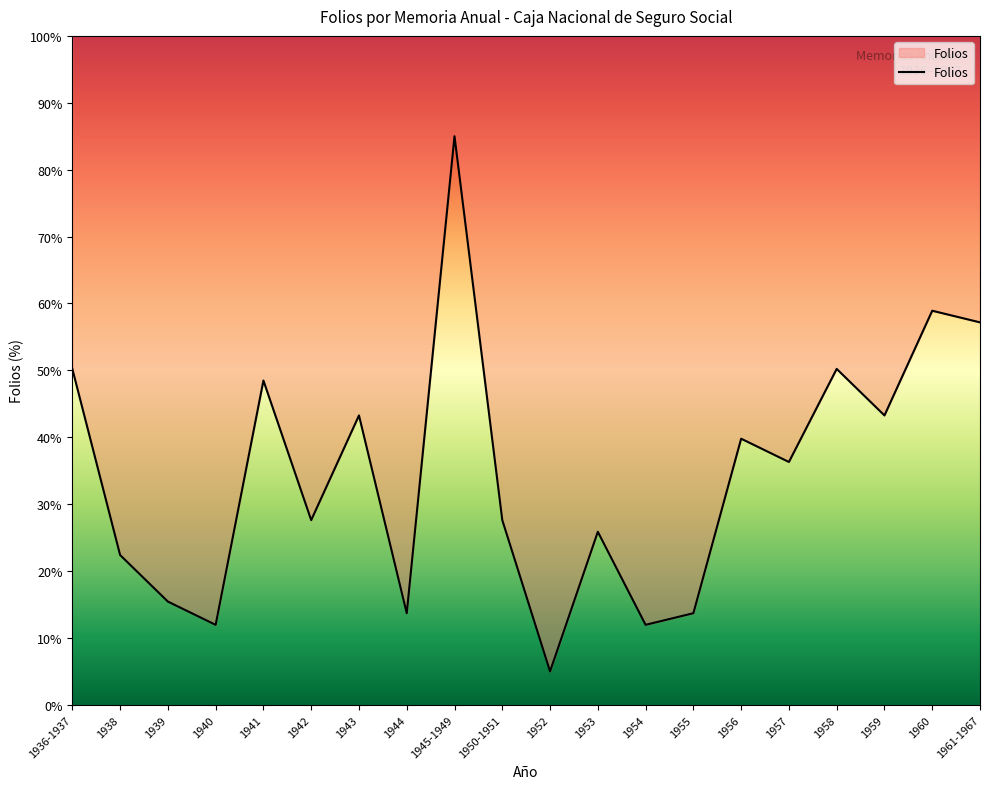

How many lines are shown in the chart?

1